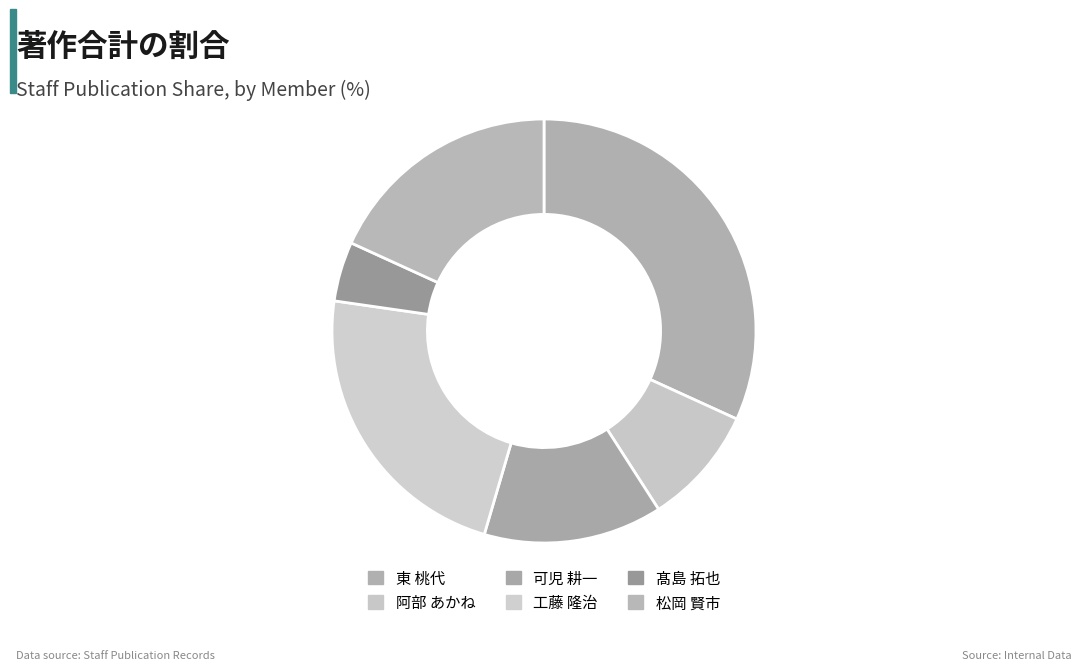

Rank the categories by value from highest to lowest.

東 桃代, 工藤 隆治, 松岡 賢市, 可児 耕一, 阿部 あかね, 髙島 拓也